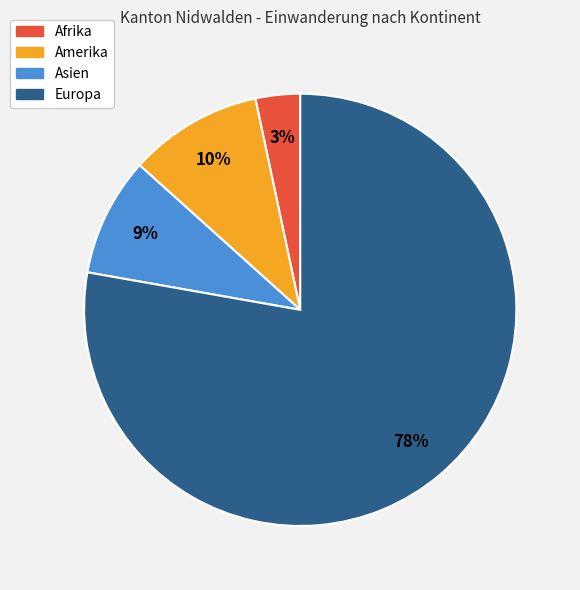

How many segments does this pie chart have?

4